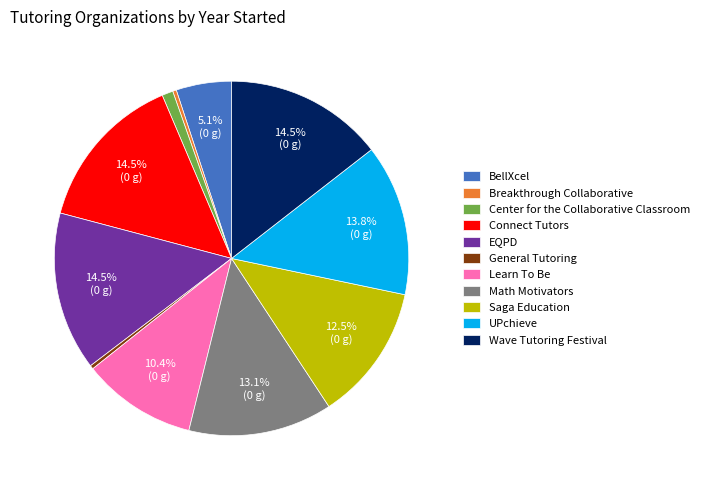

Is there any slice that represents more than half of the pie?

No